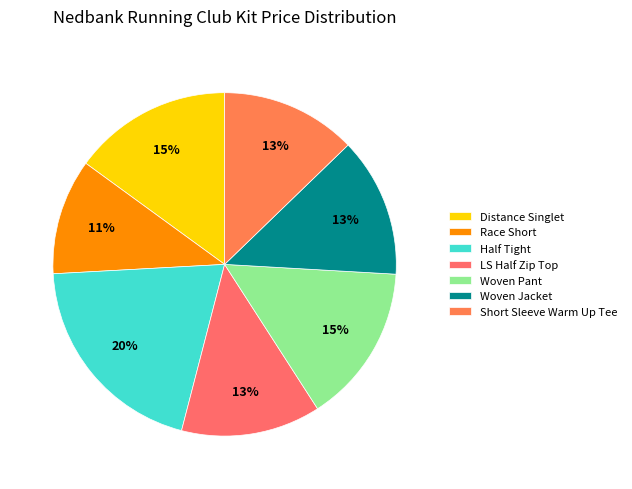

How many slices are in this pie chart?

7